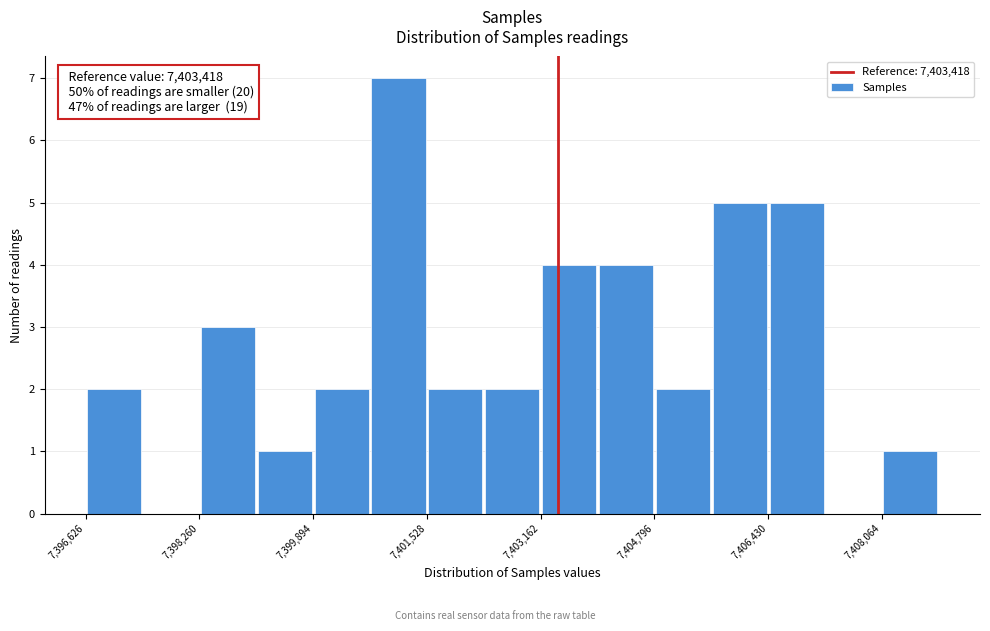

Over which range of the x-axis is the bar tallest?

7400800 to 7401600